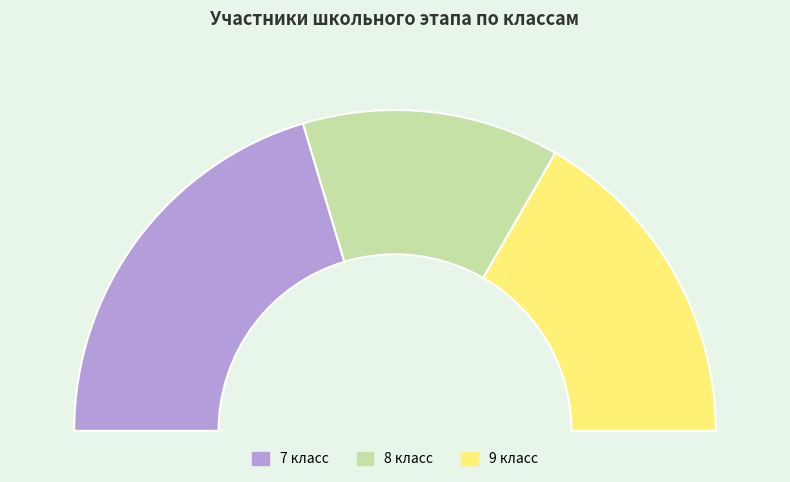

To the nearest percent, what is the difference between the largest and smallest slice percentages?

15%